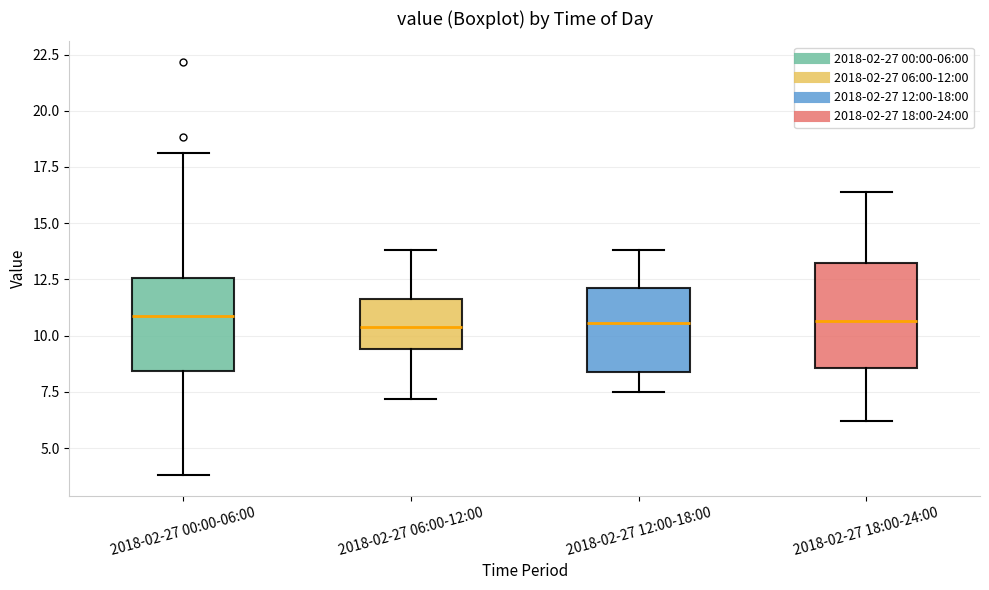

Where is the lower edge of the box for 2018-02-27 06:00-12:00 on the y-axis? The values are not printed on the chart, so give them approximately, as read against the axis.

9.5